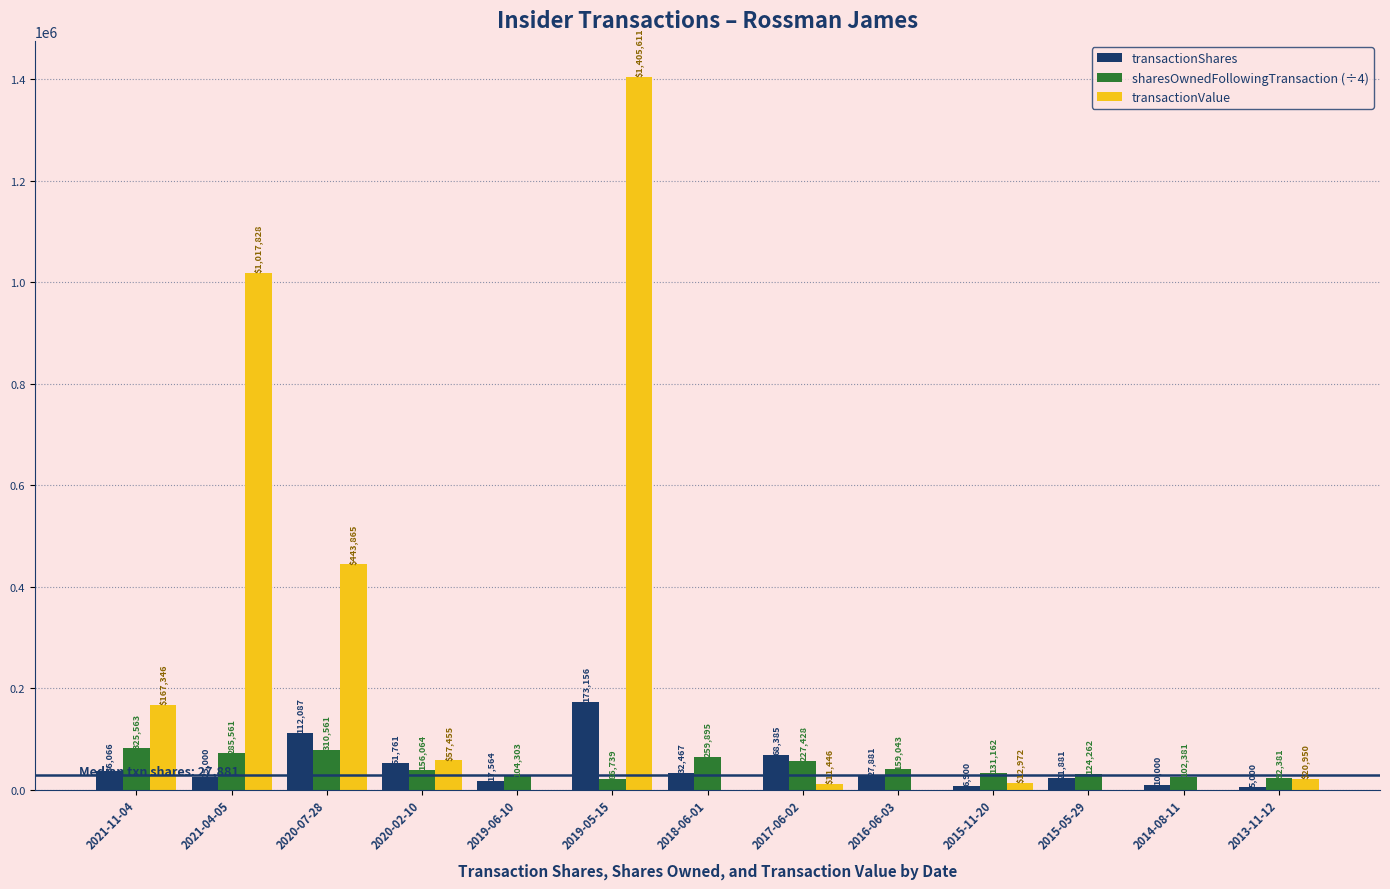

At which label is transactionValue closest to 702805?

2020-07-28